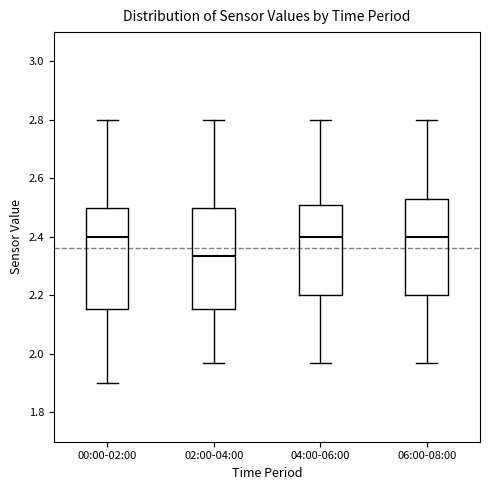

Where is the lower edge of the box for 06:00-08:00 on the y-axis? The values are not printed on the chart, so give them approximately, as read against the axis.

2.20